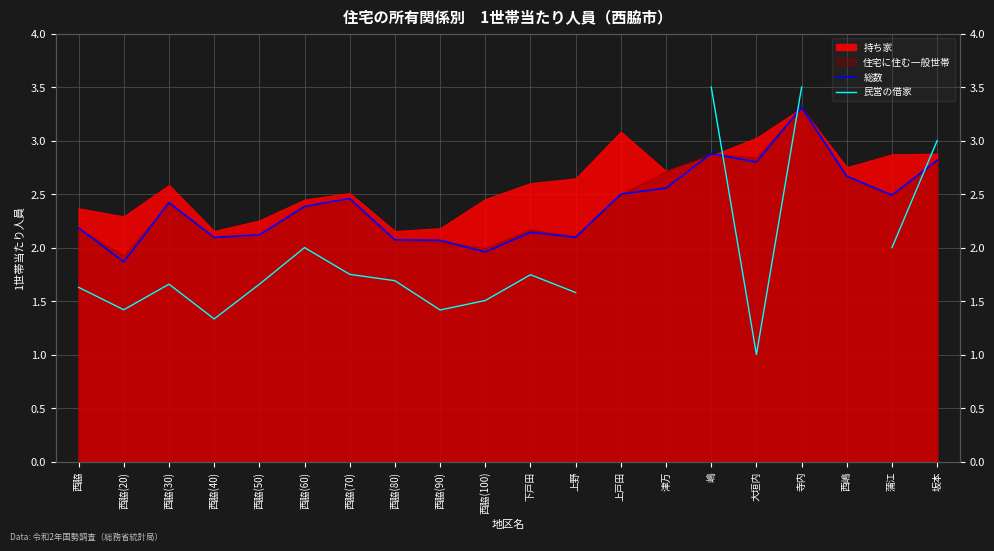

Does the chart have visible grid lines?

Yes